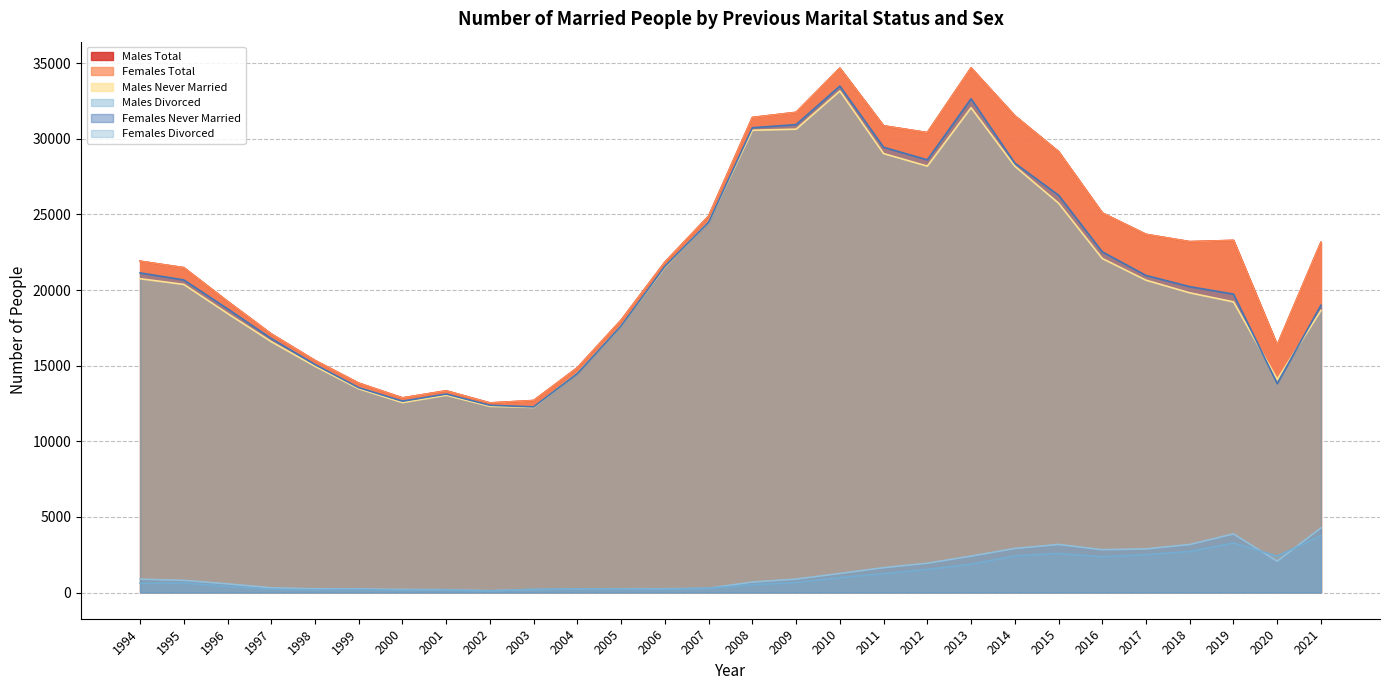

Which series has the widest spread of values?

Males Total